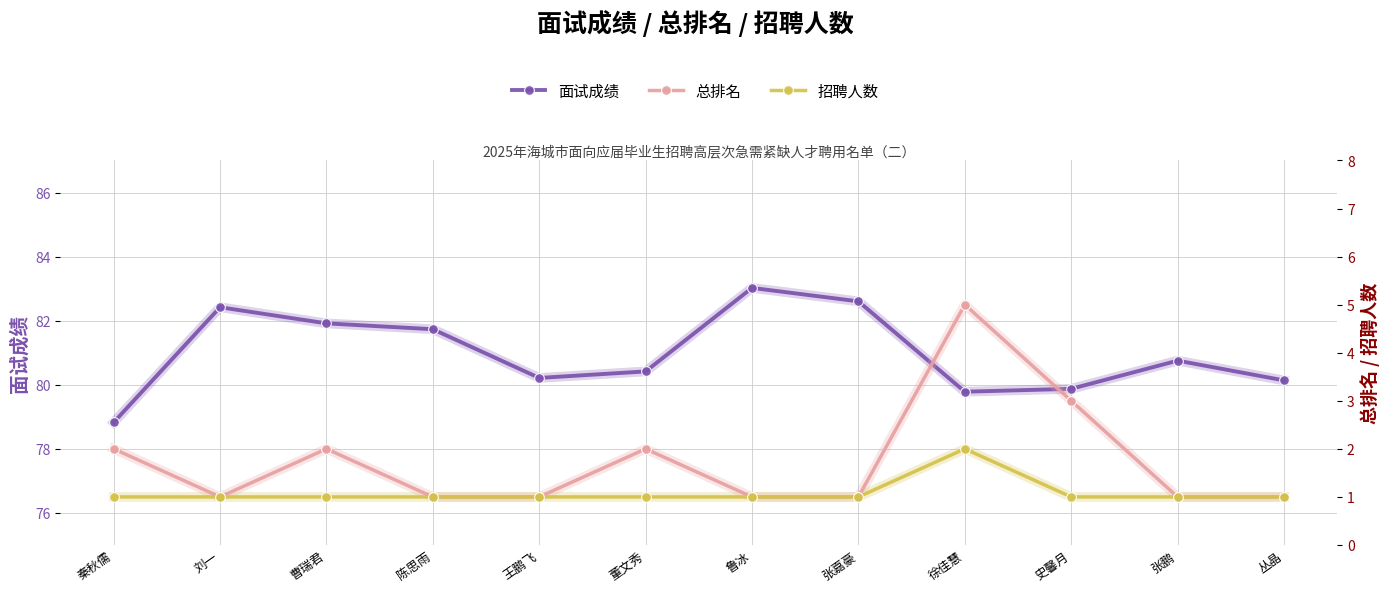

Does the chart have visible grid lines?

Yes